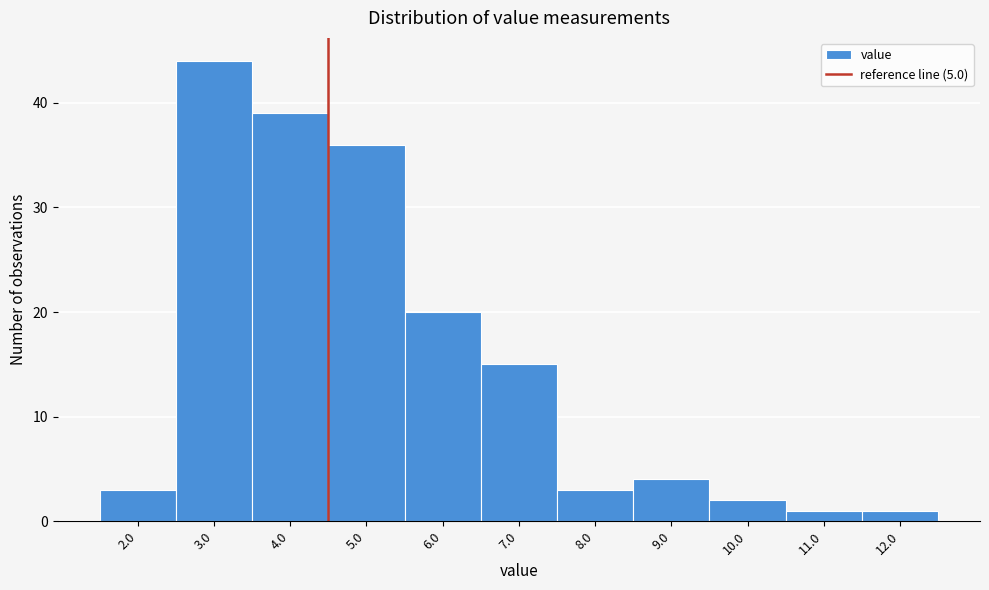

Reading left to right, what are all the values shown in this chart?

2.0=3	3.0=44	4.0=39	5.0=36	6.0=20	7.0=15	8.0=3	9.0=4	10.0=2	11.0=1	12.0=1